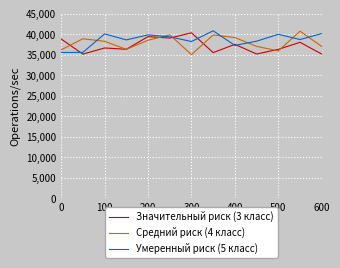

After their last crossing, which series has the higher values: Средний риск (4 класс) or Умеренный риск (5 класс)?

Умеренный риск (5 класс)